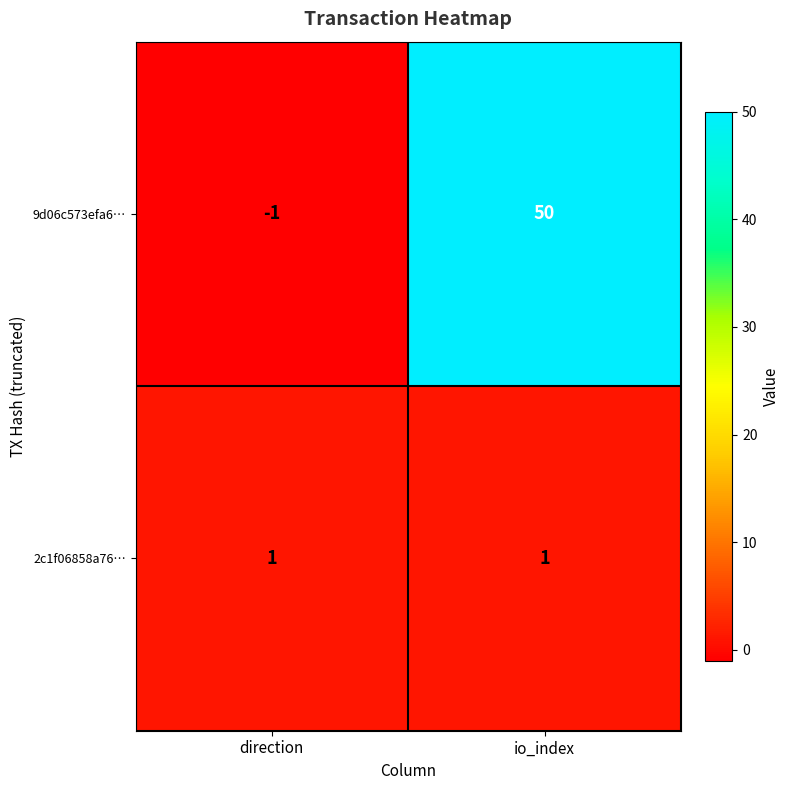

Reading left to right, list all the values displayed in this chart.

9d06c573efa6…: -1	50
2c1f06858a76…: 1	1